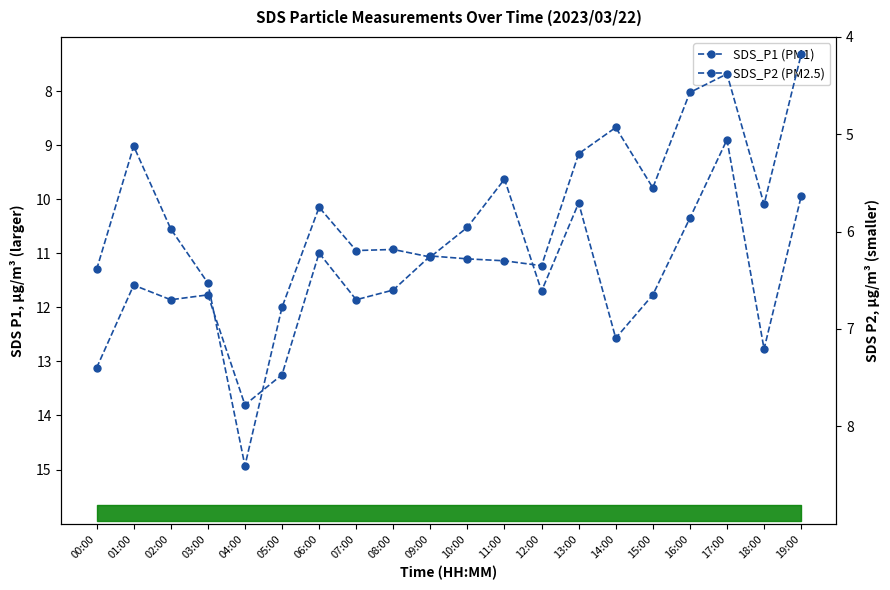

At how many categories does at least one series exceed 10?

16